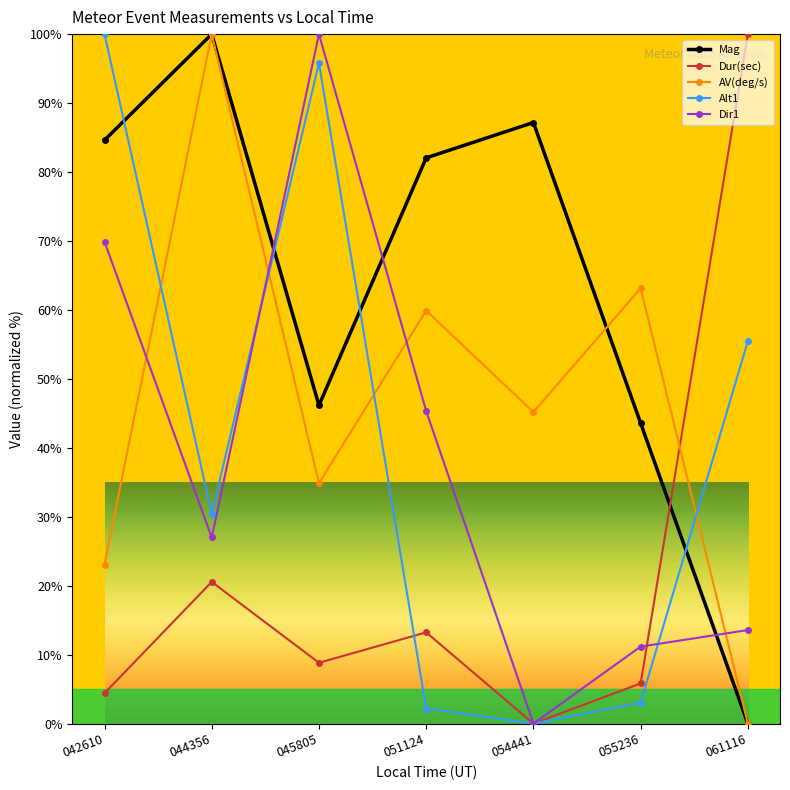

What is the difference between the Mag values at 061116 and 042610?

84.6